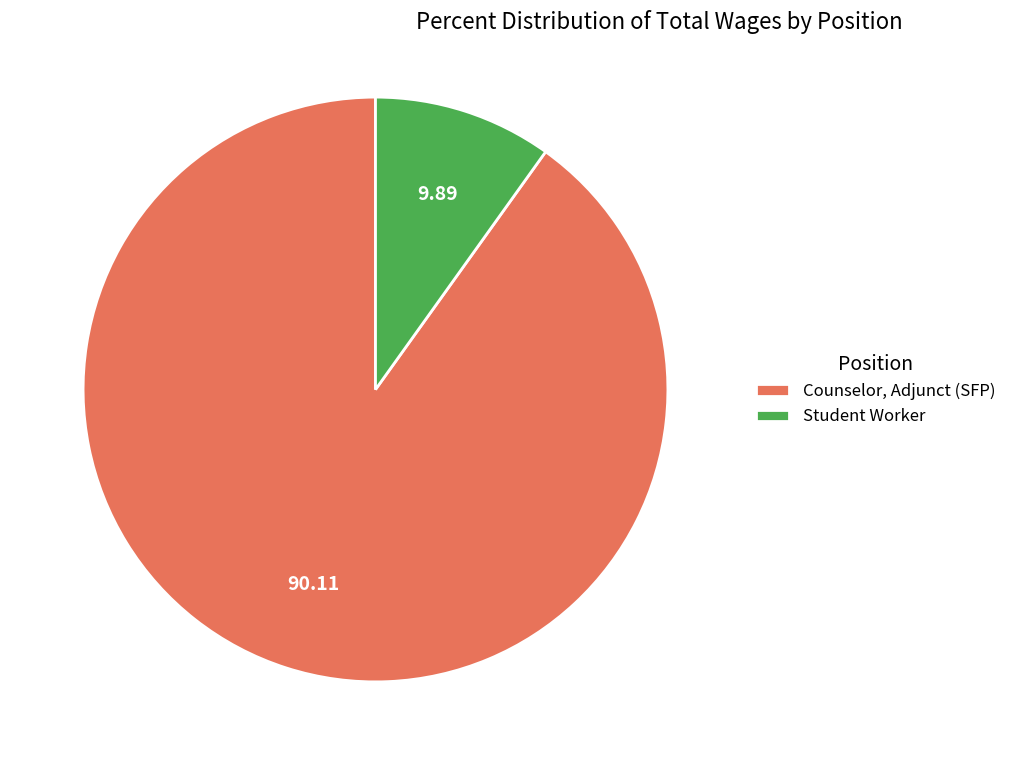

Is the sum of Counselor, Adjunct (SFP) and Student Worker greater than half?

Yes